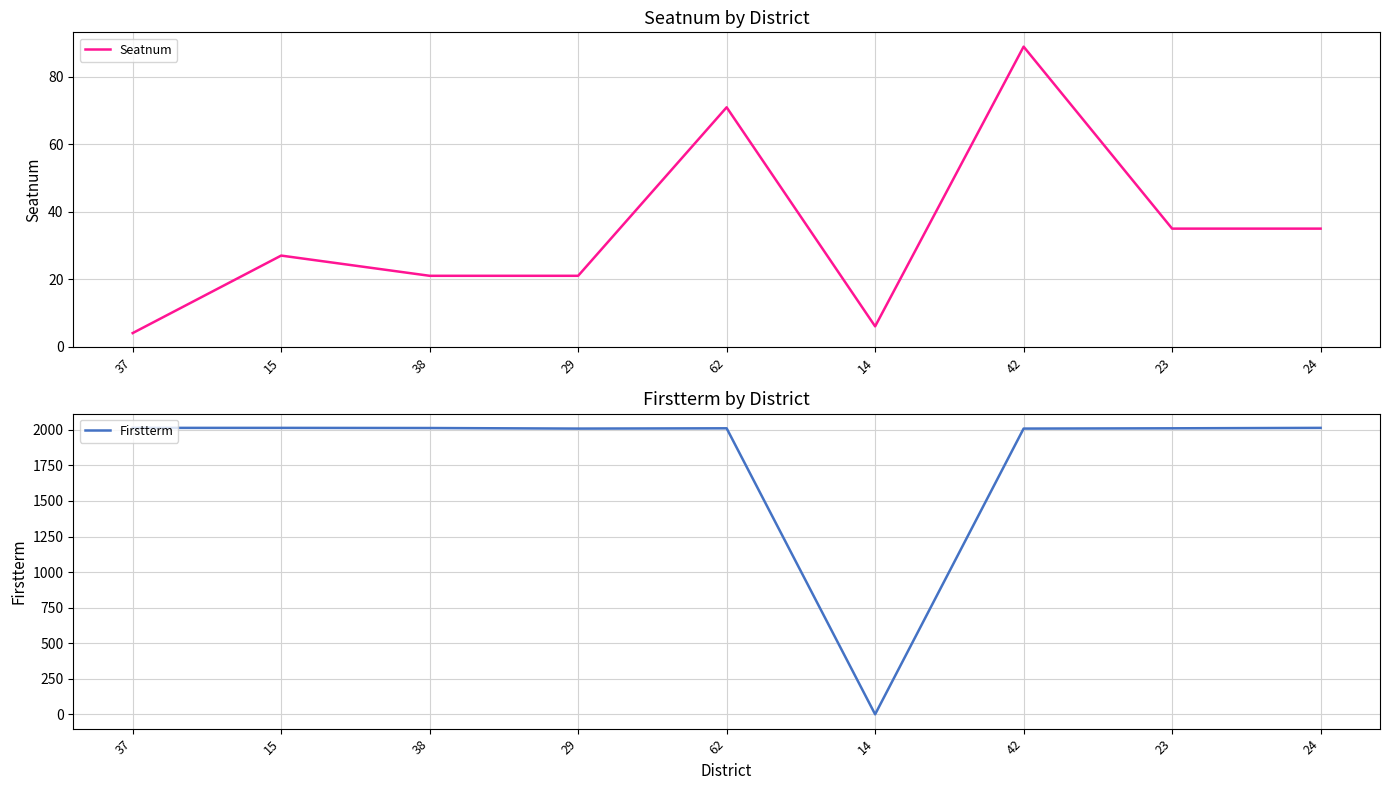

Rank the series by their average value, from lowest to highest.

Seatnum, Firstterm